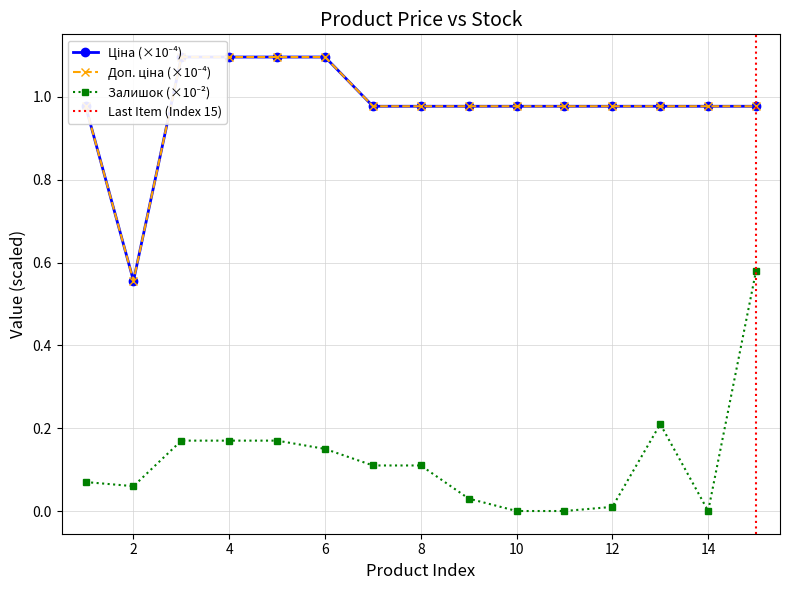

What is the total value across all series at 10?

2.0